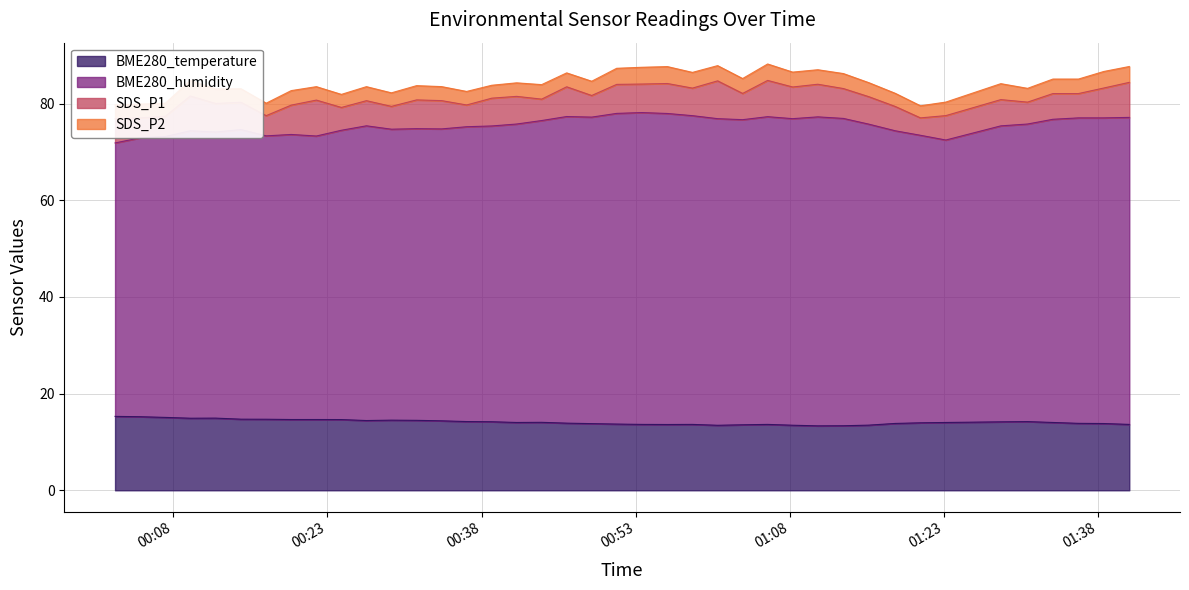

Which series changed the most between 2021/05/29 00:07:14 and 2021/05/29 01:20:42?

BME280_temperature